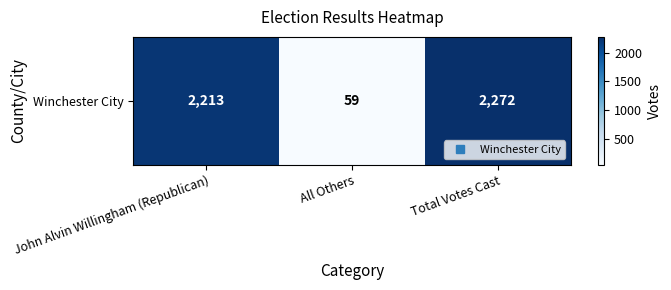

Rank the categories by value from highest to lowest.

Total Votes Cast, John Alvin Willingham (Republican), All Others